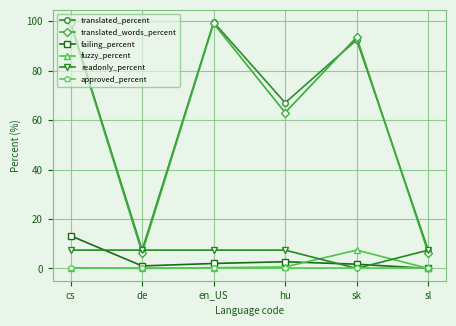

What is the approximate value of readonly_percent at en_US?

7.4